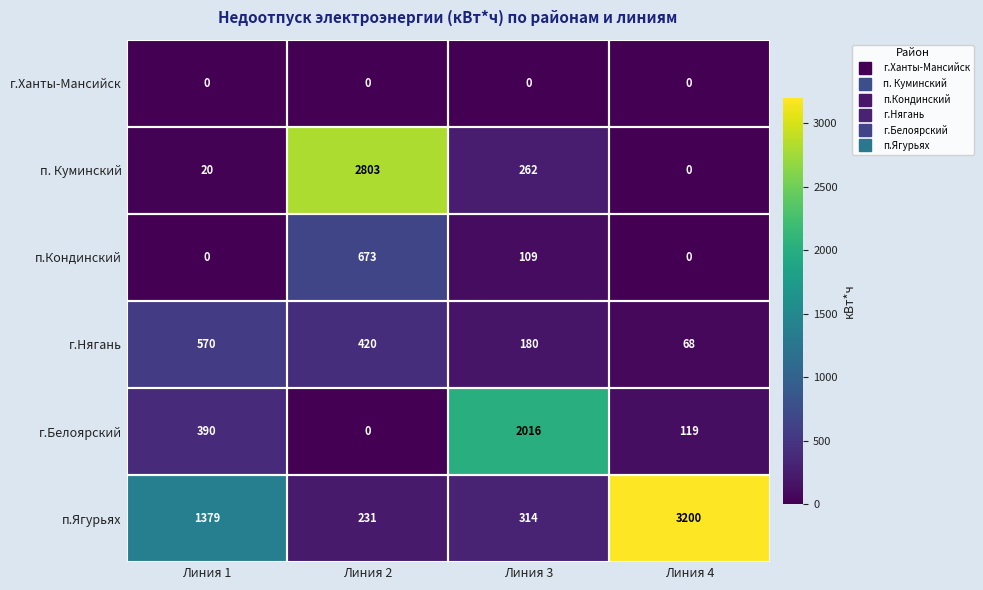

Which series changed the most between Линия 1 and Линия 2?

п. Куминский